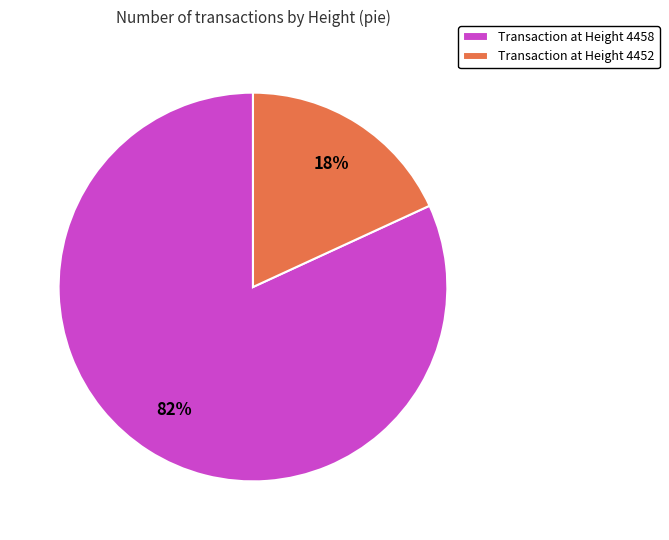

Which slice is the smallest?

Transaction at Height 4452